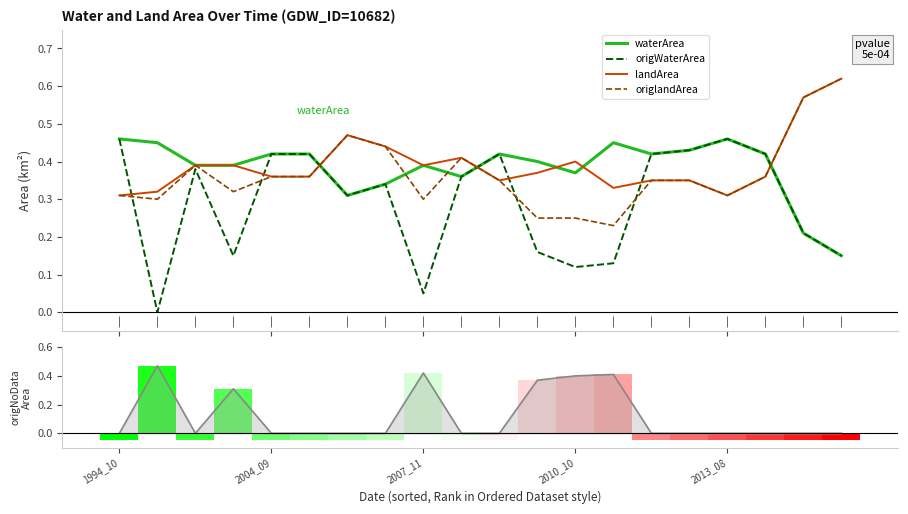

Rank the series at 6 from lowest to highest value.

origNoDataArea, waterArea, origWaterArea, landArea, origlandArea